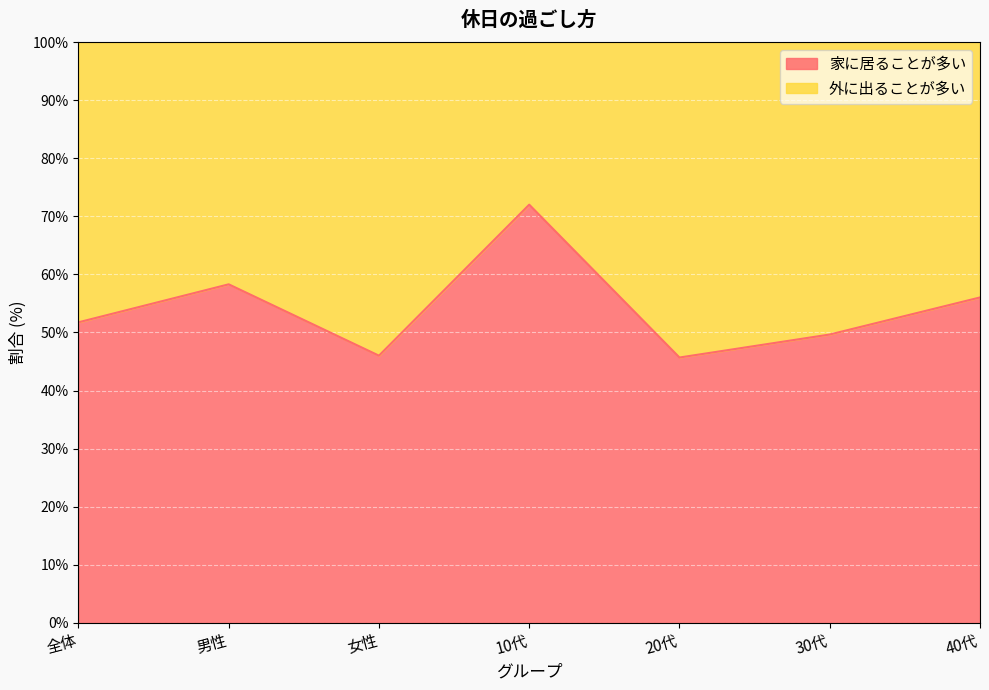

Rank the categories by value from highest to lowest.

10代, 男性, 40代, 全体, 30代, 女性, 20代